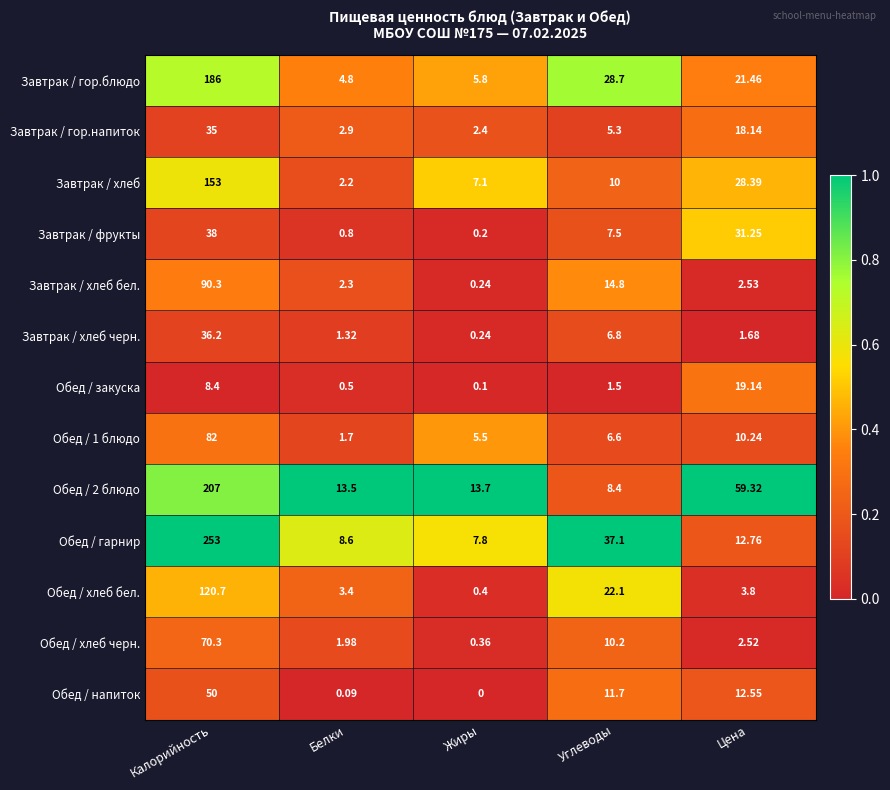

At which label is Завтрак / хлеб closest to 77?

Цена